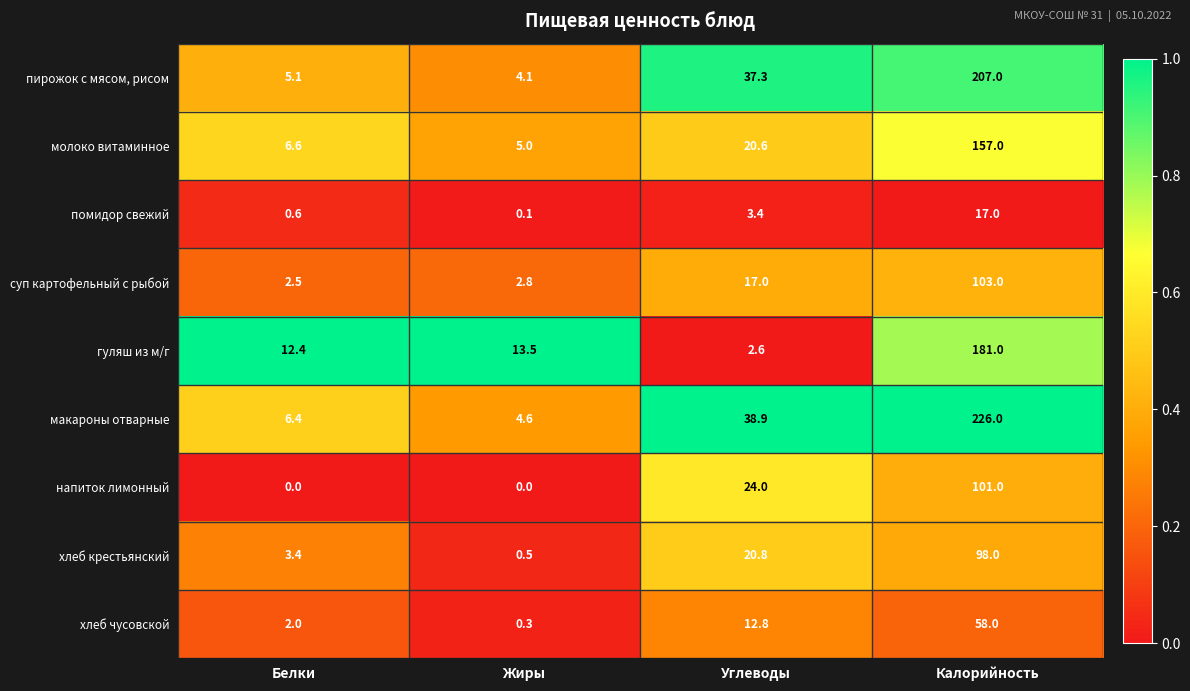

True or false: напиток лимонный has a value of 43.4 at Калорийность.

False